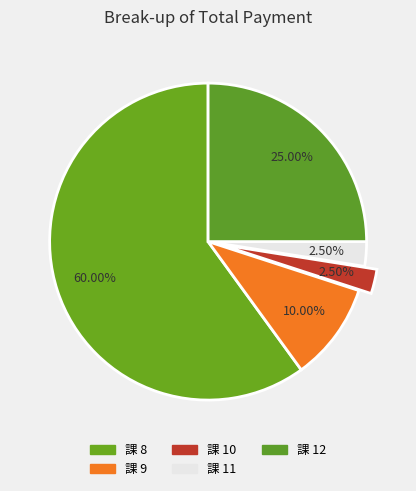

How many segments does this pie chart have?

5